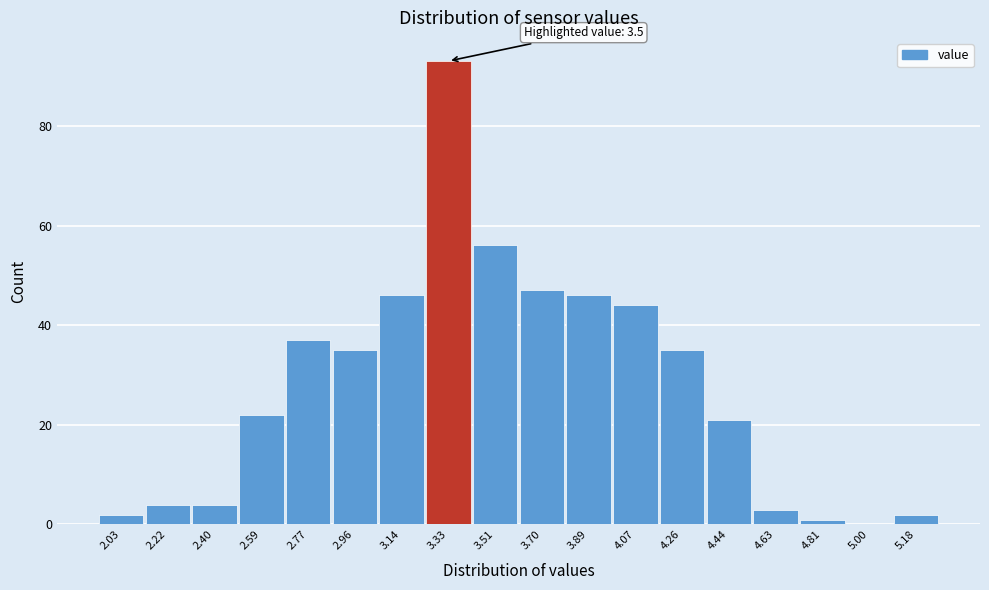

Reading left to right, transcribe all the data shown in this chart.

2.03=2	2.22=4	2.40=4	2.59=22	2.77=37	2.96=35	3.14=46	3.33=93	3.51=56	3.70=47	3.89=46	4.07=44	4.26=35	4.44=21	4.63=3	4.81=1	5.00=0	5.18=2